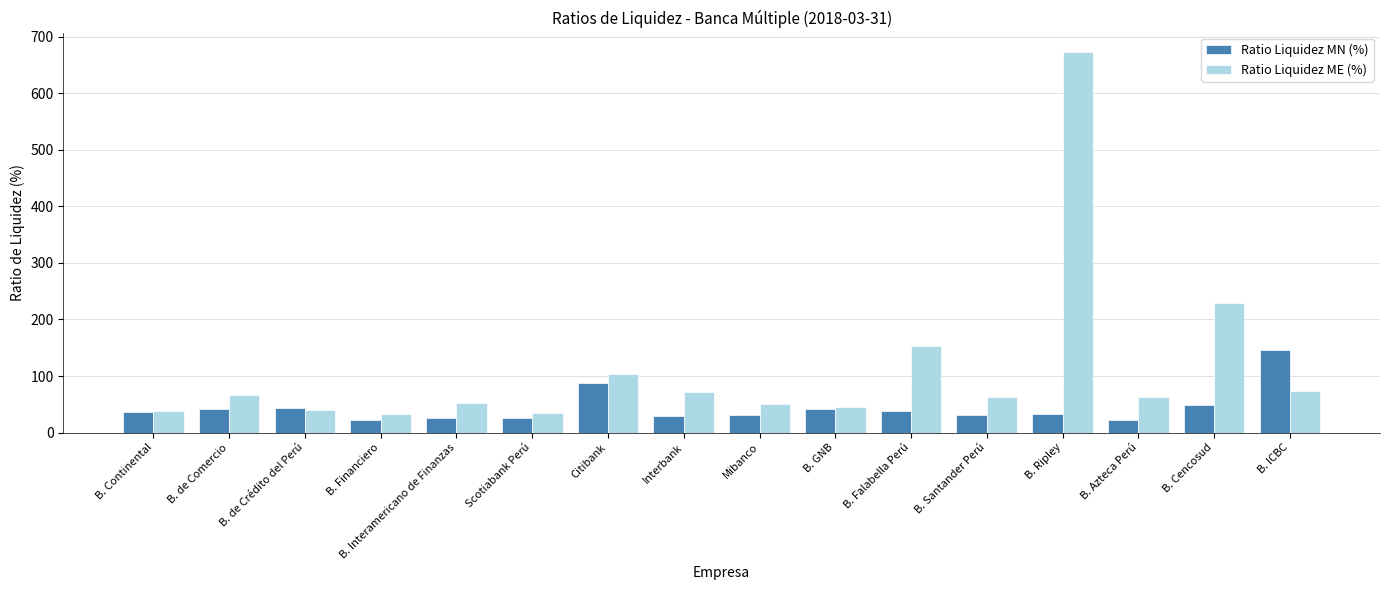

What is the lowest value of the Ratio Liquidez ME (%) series?

32.5